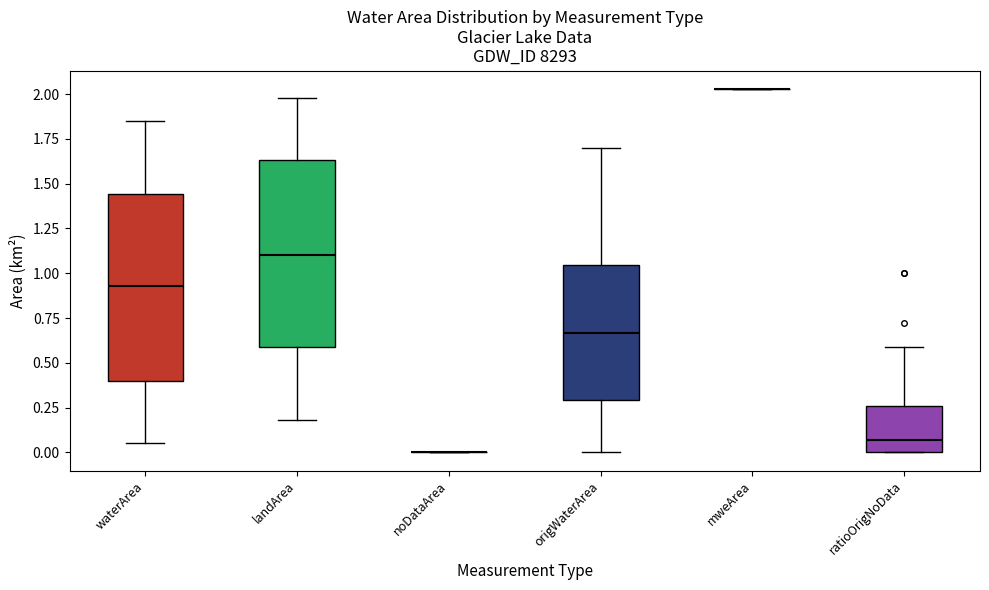

Reading left to right, transcribe this box plot: for each box, give where its median line is, the range the box spans, and where its two whiskers end, as read against the y-axis. The values are not printed on the chart, so give them approximately, as read against the axis.

waterArea: median 0.95, box 0.40 to 1.45, whiskers 0.05 to 1.85
landArea: median 1.10, box 0.60 to 1.65, whiskers 0.20 to 2.00
noDataArea: box collapsed to a line at 0.00, whiskers 0.00 to 0.00
origWaterArea: median 0.65, box 0.30 to 1.05, whiskers 0.00 to 1.70
mweArea: box collapsed to a line at 2.05, whiskers 2.05 to 2.05
ratioOrigNoData: median 0.05, box 0.00 to 0.25, whiskers 0.00 to 0.60